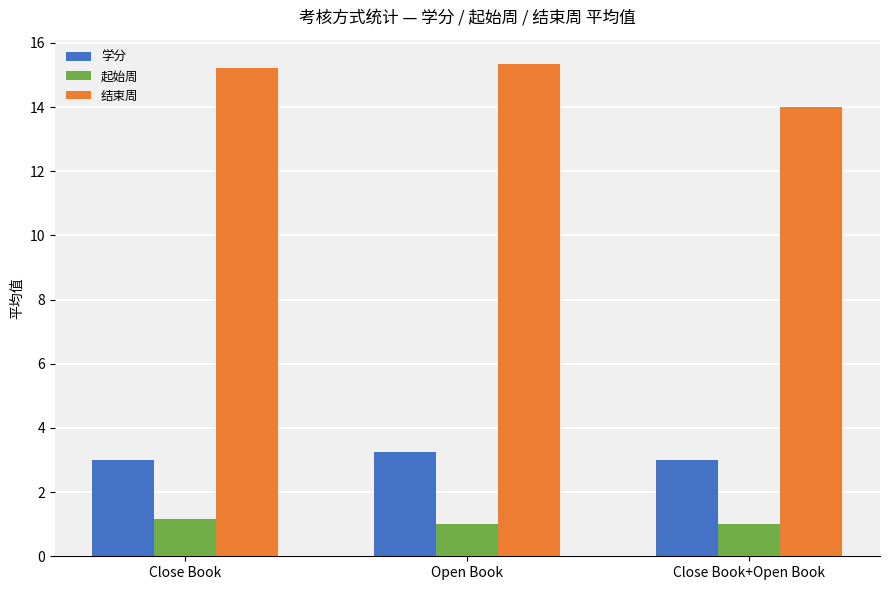

What is the value of the 起始周 bar at the 1st from the left?

1.1